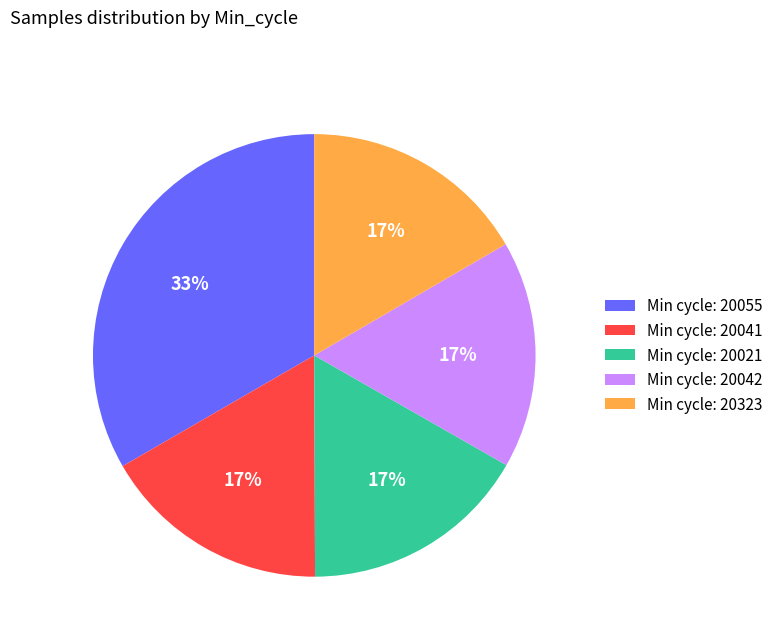

What is the ratio of the value at Min cycle: 20021 to the value at Min cycle: 20042?

1.0